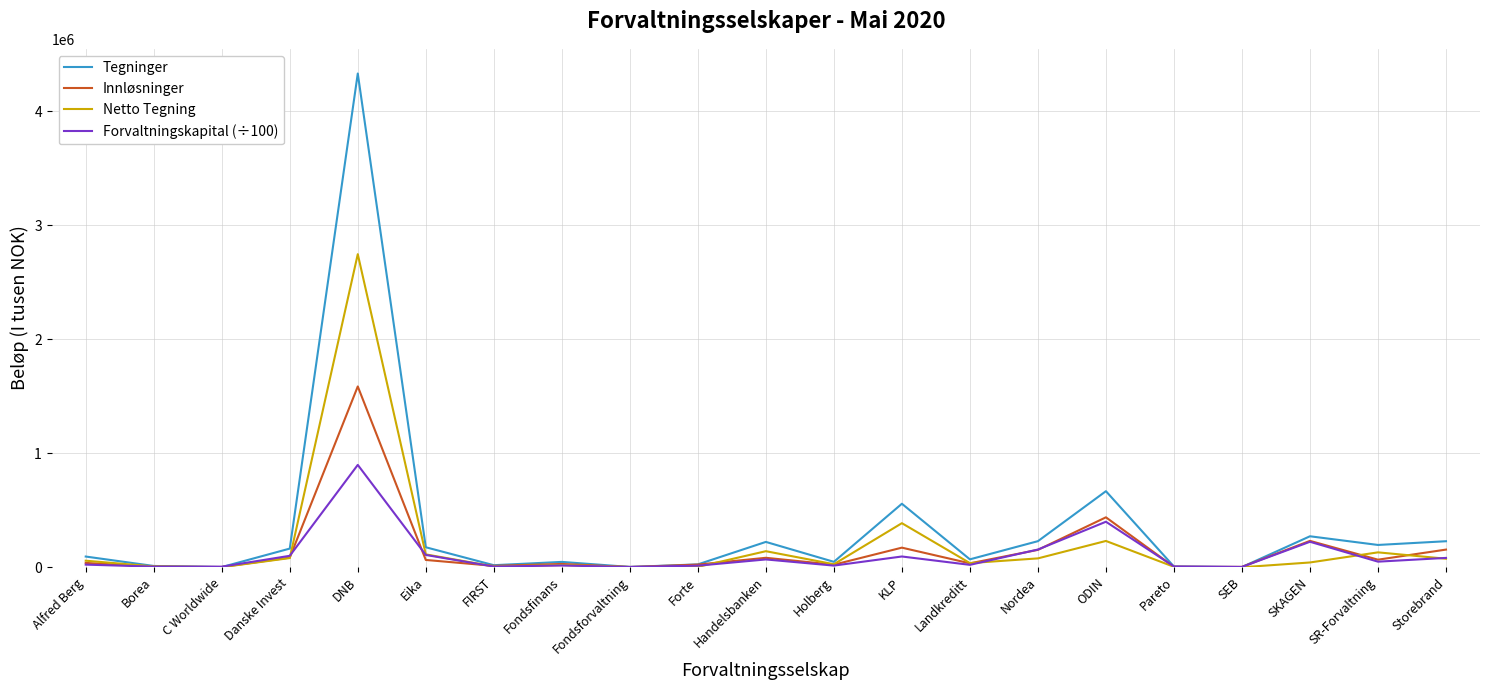

The value of Innløsninger at Danske Invest is 83192.0. True or false?

True